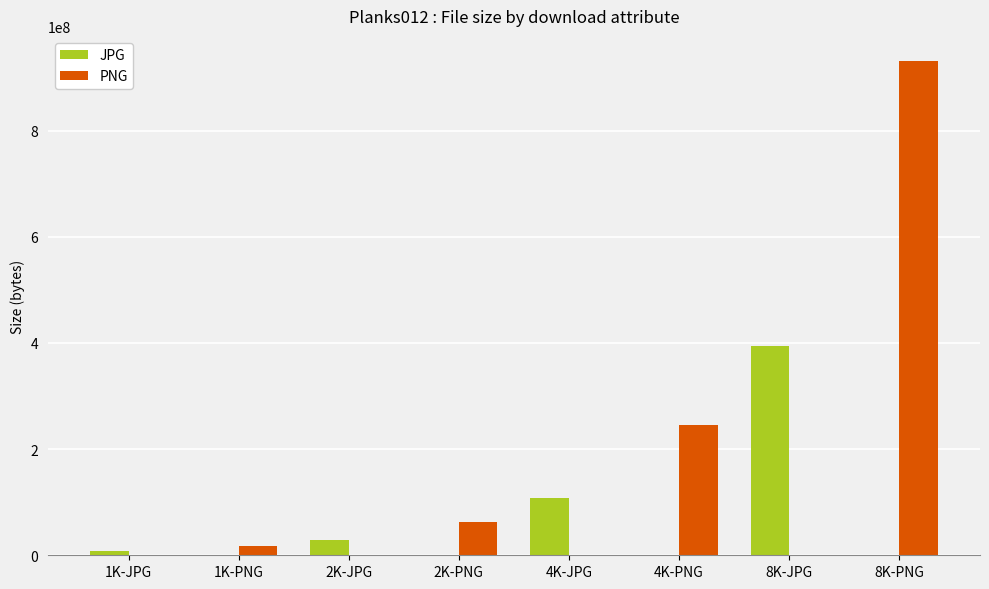

Between 2K-PNG and 8K-PNG, which series saw the biggest shift?

PNG